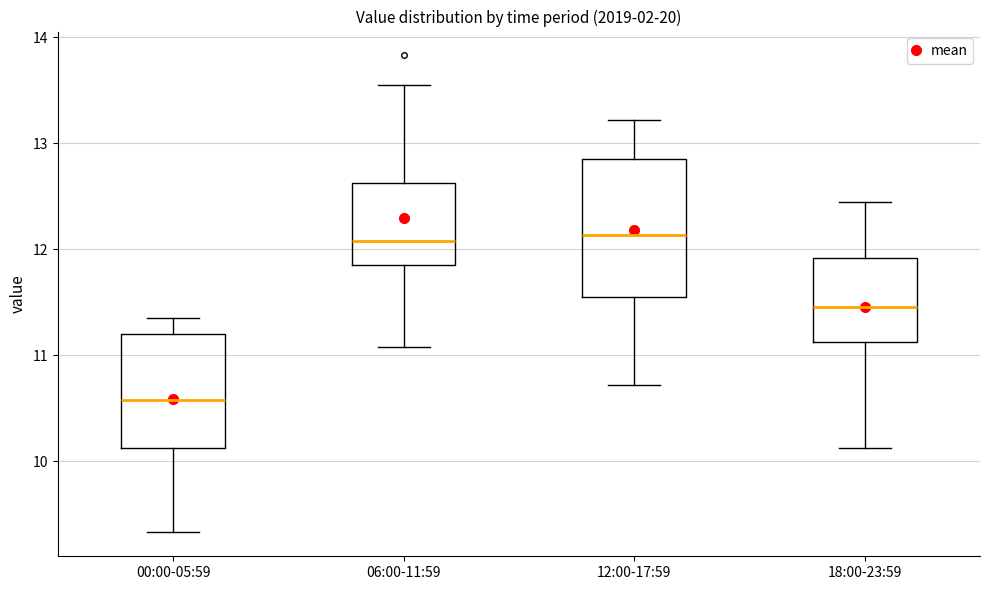

Reading left to right, transcribe this box plot: for each box, give where its median line is, the range the box spans, and where its two whiskers end, as read against the y-axis. The values are not printed on the chart, so give them approximately, as read against the axis.

00:00-05:59: median 10.6, box 10.1 to 11.2, whiskers 9.3 to 11.4
06:00-11:59: median 12.1, box 11.9 to 12.6, whiskers 11.1 to 13.6
12:00-17:59: median 12.1, box 11.6 to 12.9, whiskers 10.7 to 13.2
18:00-23:59: median 11.5, box 11.1 to 11.9, whiskers 10.1 to 12.5